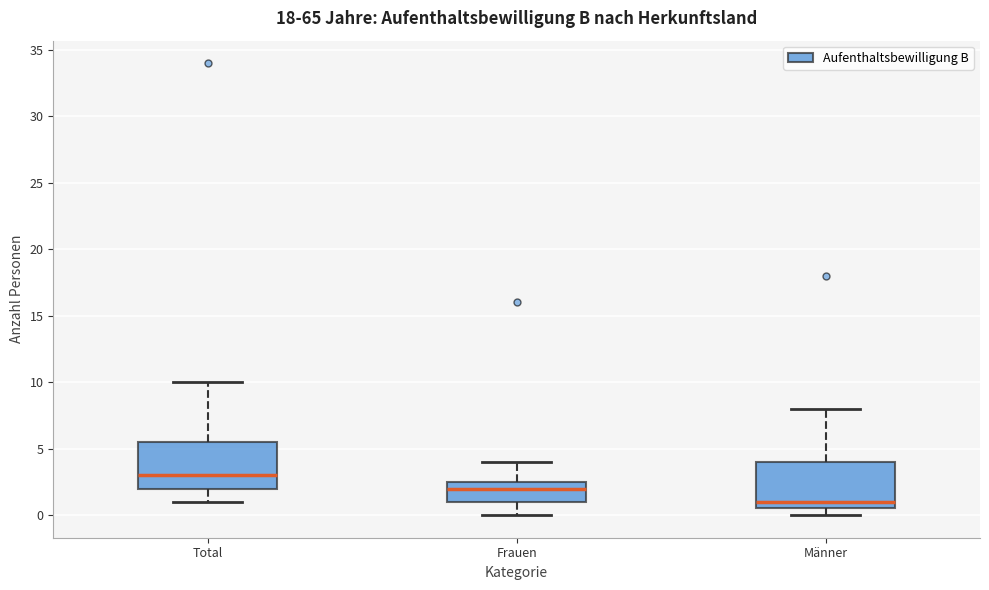

Reading left to right, read every box against the y-axis: the position of its median line, the range the box covers, and the ends of its whiskers. The values are not printed on the chart, so give them approximately, as read against the axis.

Total: median 3.0, box 2.0 to 5.5, whiskers 1.0 to 10.0
Frauen: median 2.0, box 1.0 to 2.5, whiskers 0.0 to 4.0
Männer: median 1.0, box 0.5 to 4.0, whiskers 0.0 to 8.0